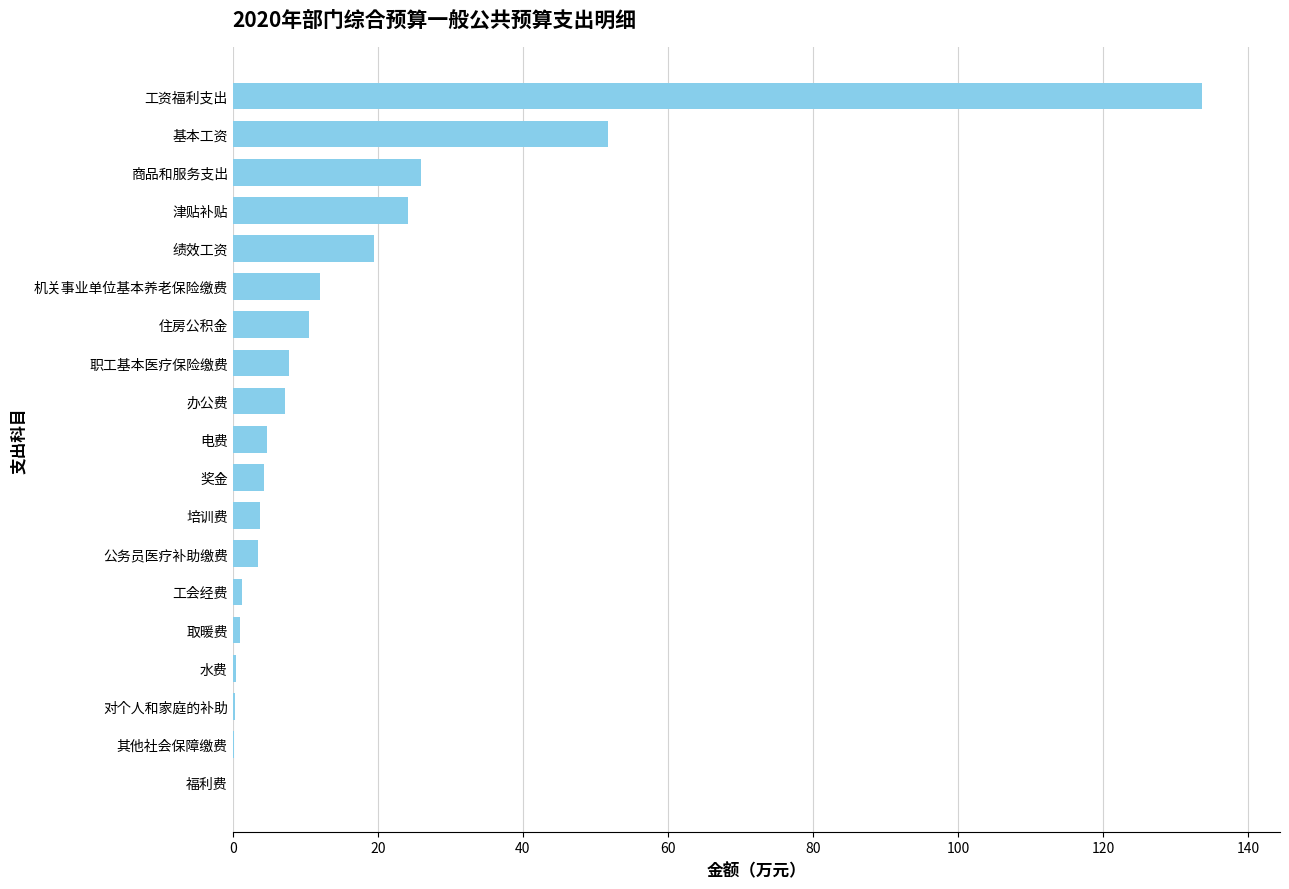

Which has a higher value, 对个人和家庭的补助 or 办公费?

办公费